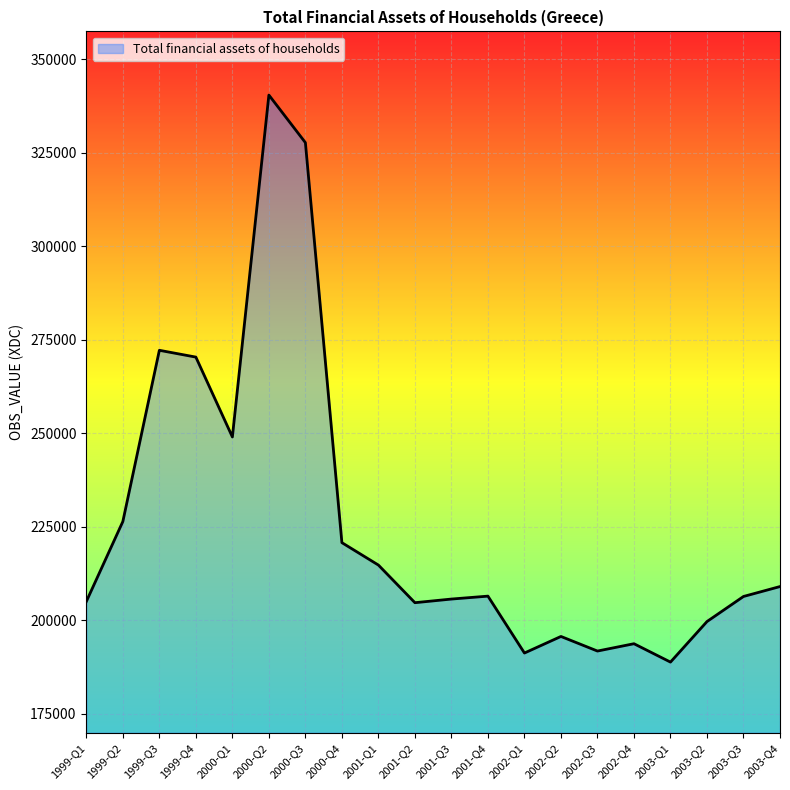

Where does the data first go above 206417?

1999-Q2